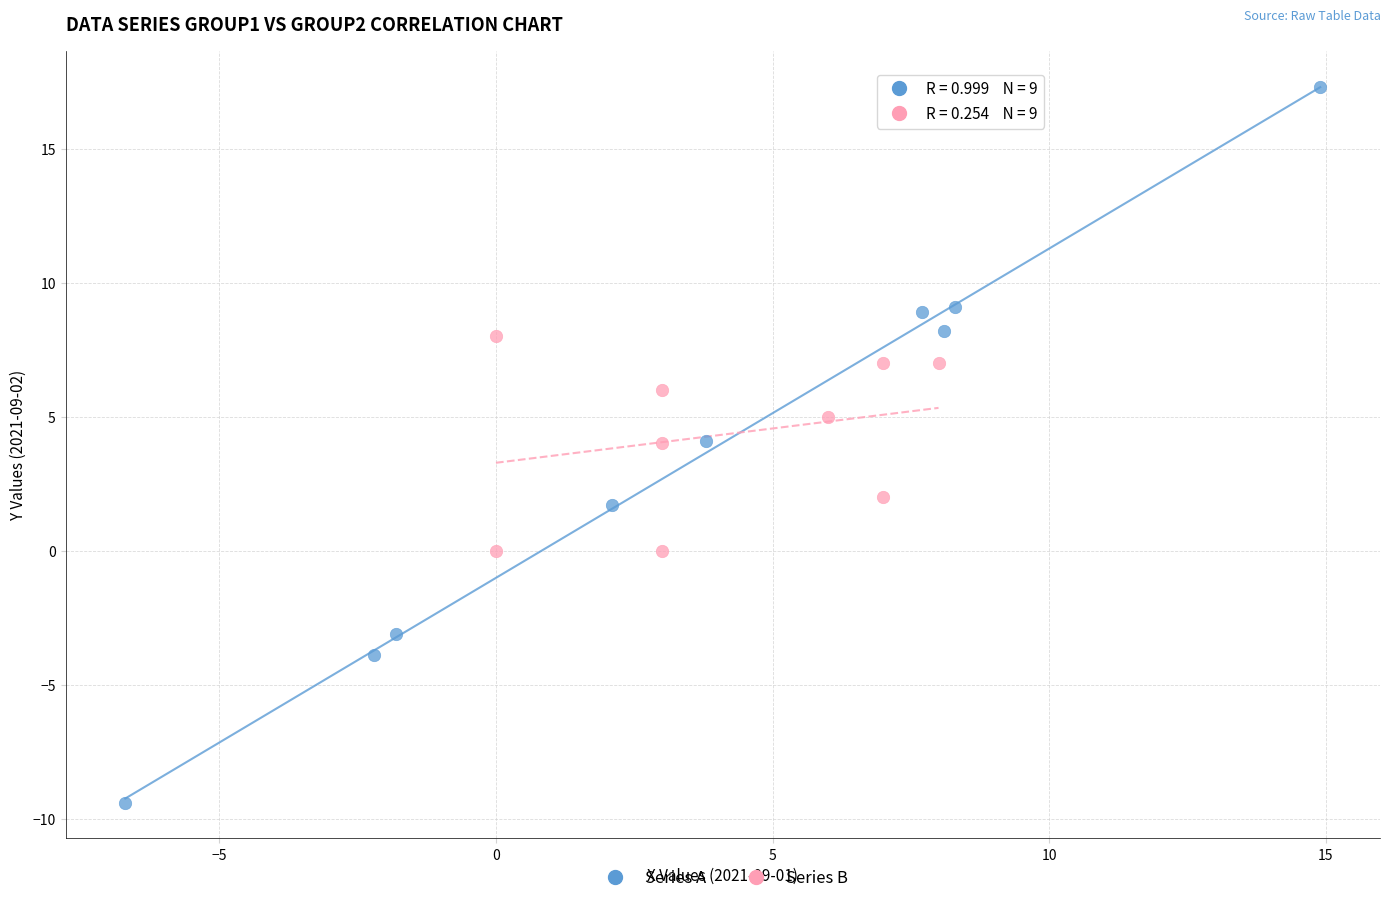

Which series reaches the maximum Y coordinate?

Series A